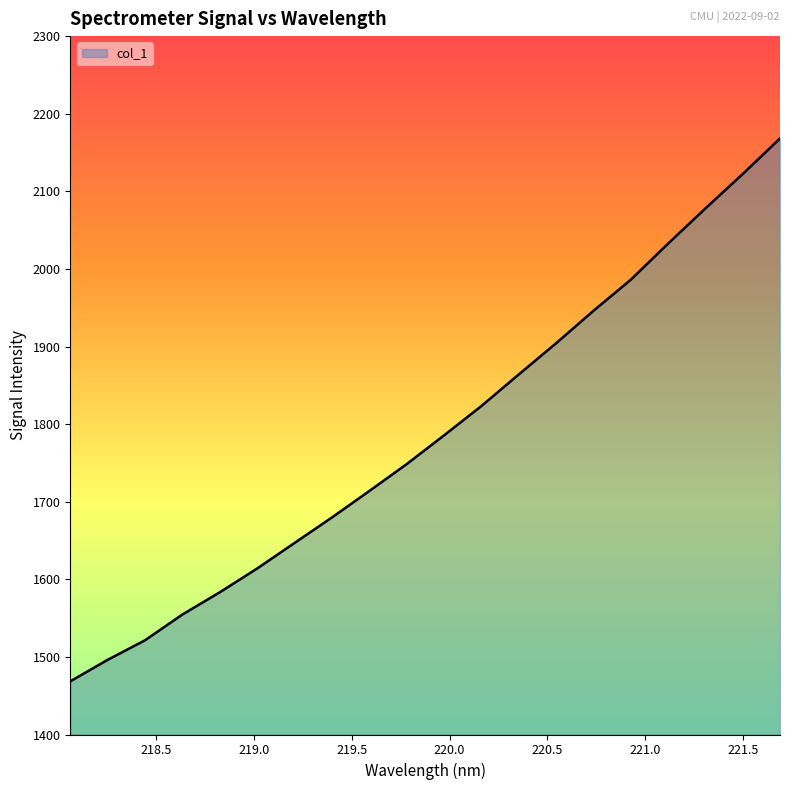

What is the smallest value displayed?

1468.5